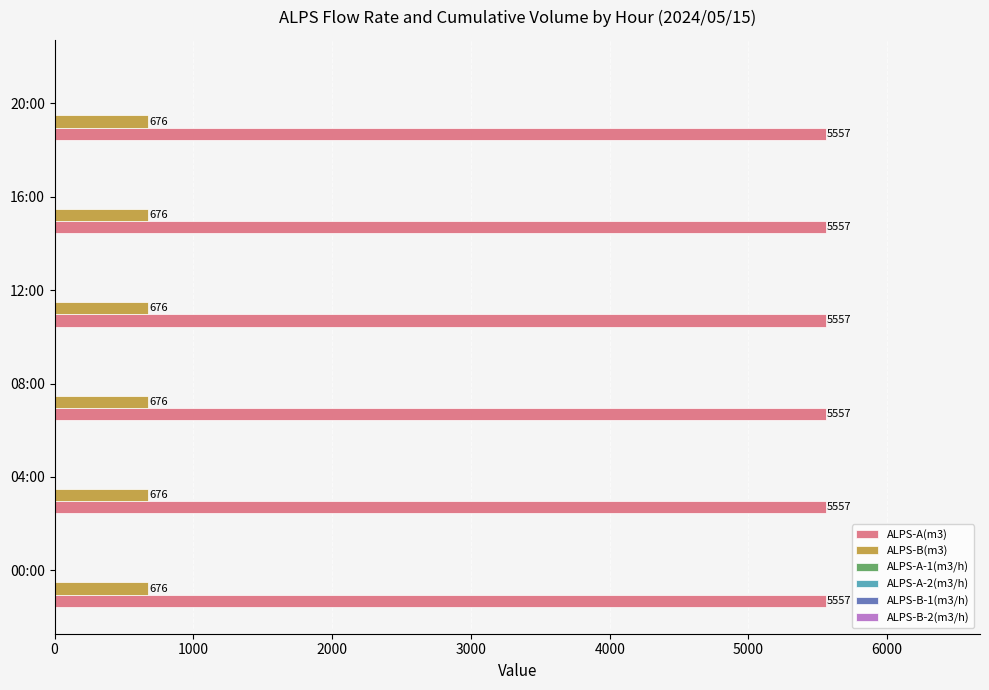

What is the lowest value of the ALPS-B(m3) series?

676